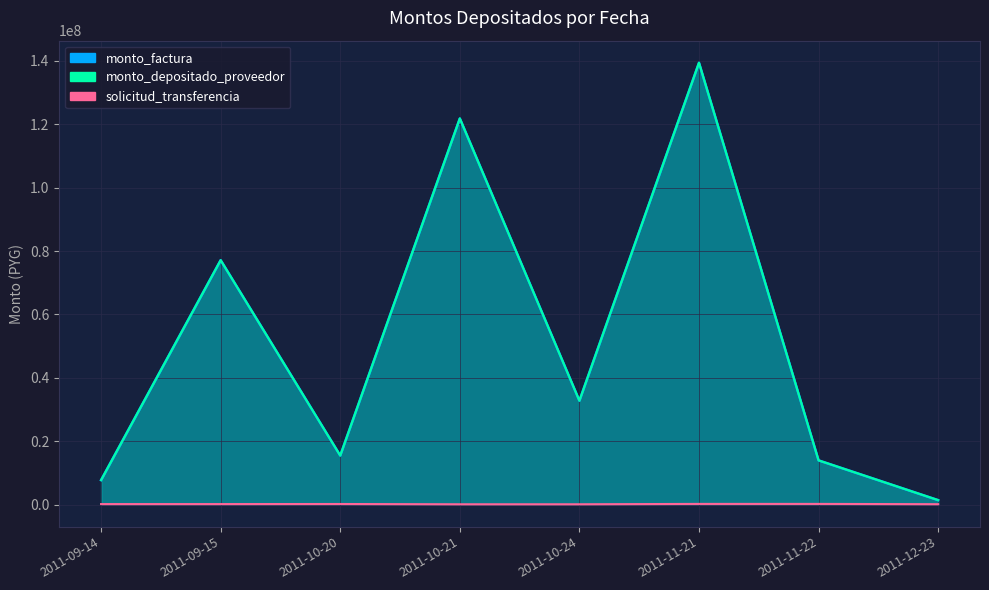

The monto_factura series shows 13944526 at 2011-11-22. True or false?

True